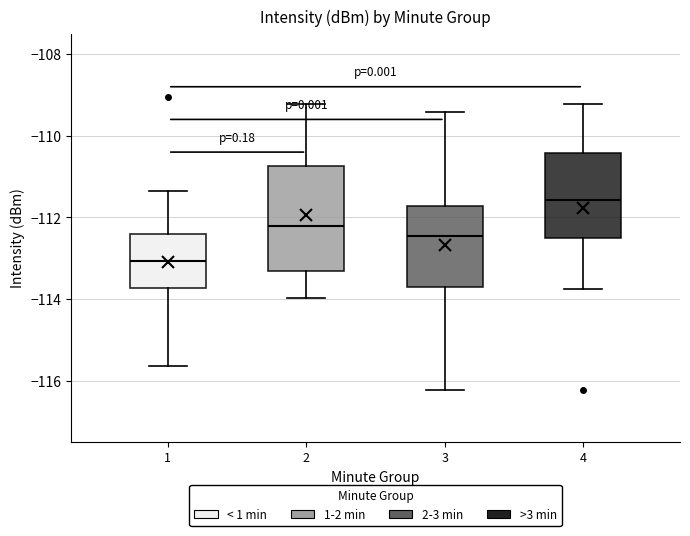

Comparing the boxes themselves (not the whiskers), which one is the tallest?

2